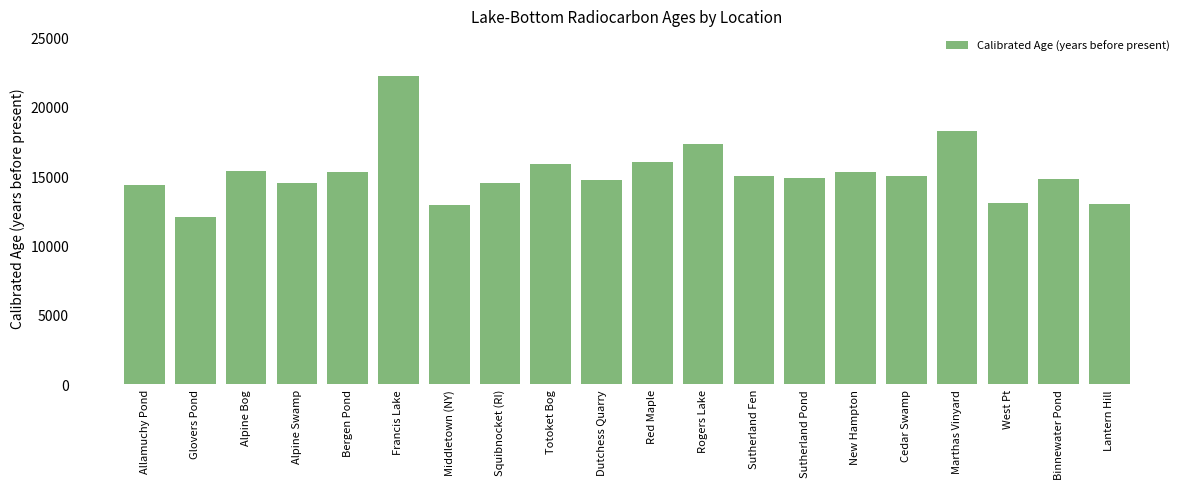

At which category does the chart reach its minimum across all series?

Glovers Pond